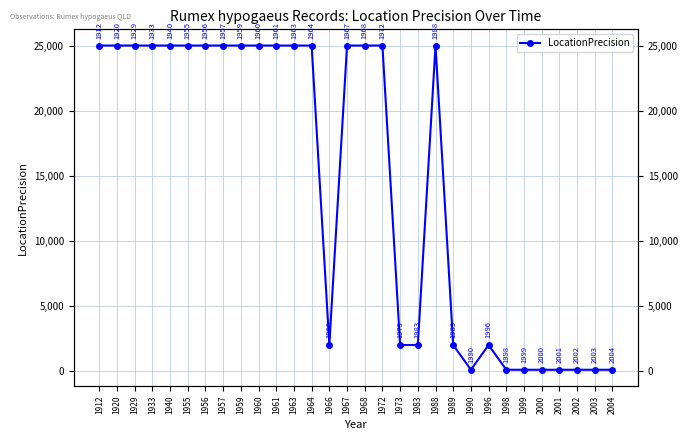

What is the greatest value displayed?

25000